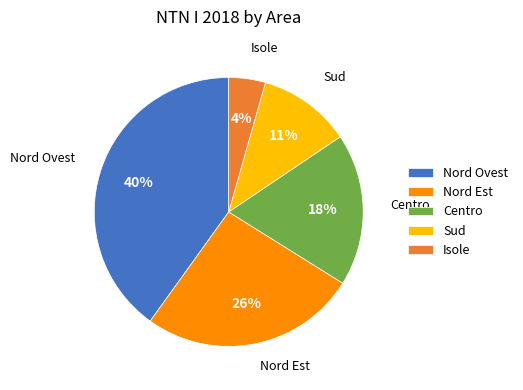

What percentage is the Nord Ovest slice, to the nearest percent?

40%